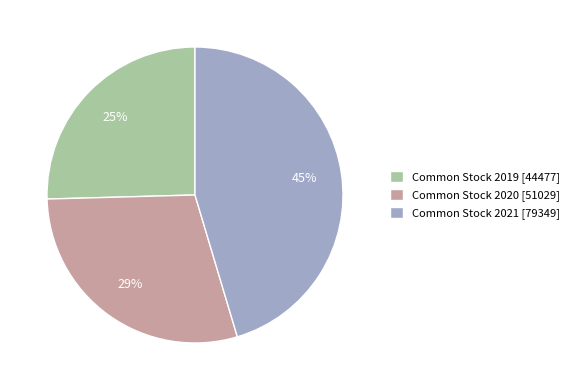

Do Common Stock 2019 and Common Stock 2021 together represent more than half of the pie?

Yes